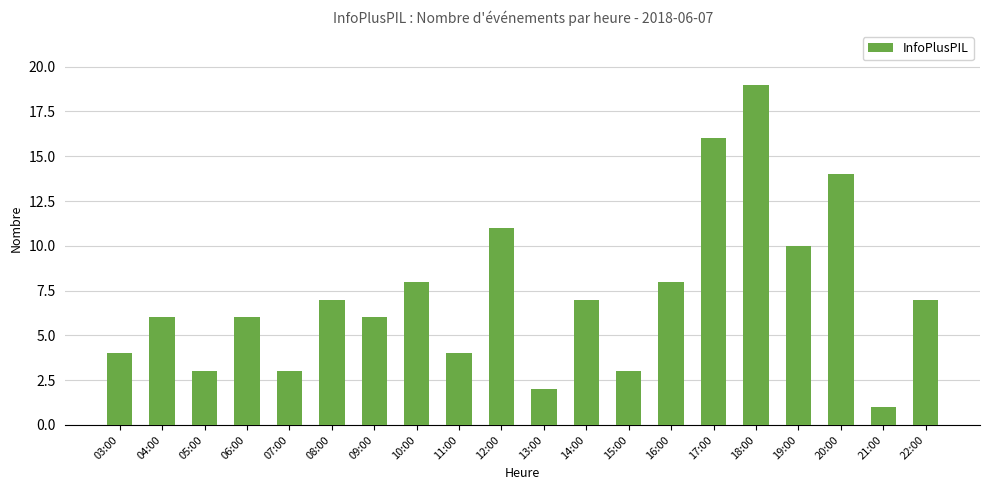

What is the difference between the maximum and minimum values?

18